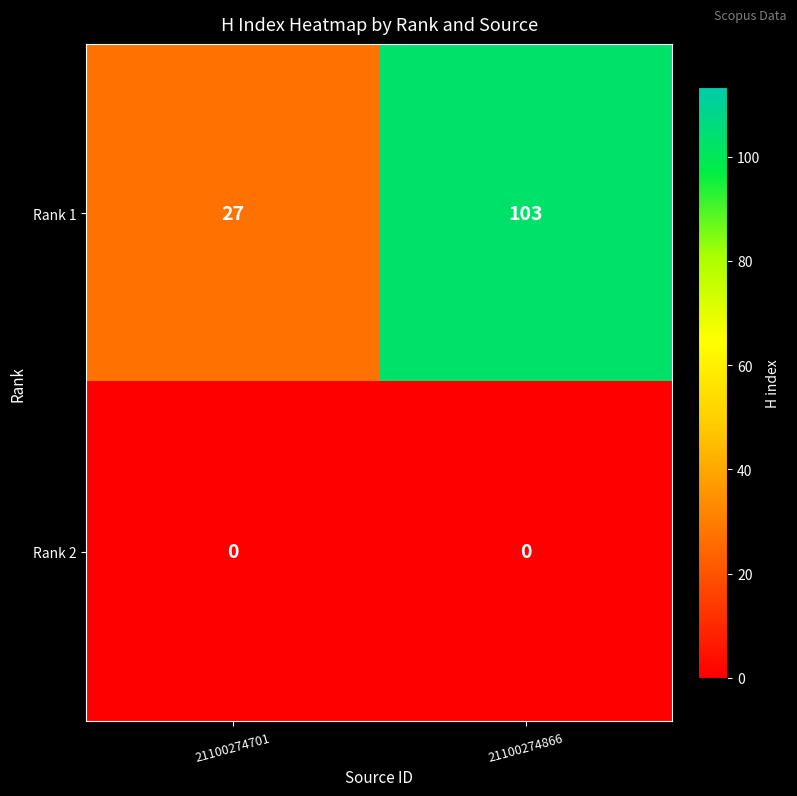

What is the total value across all series at 21100274701?

27